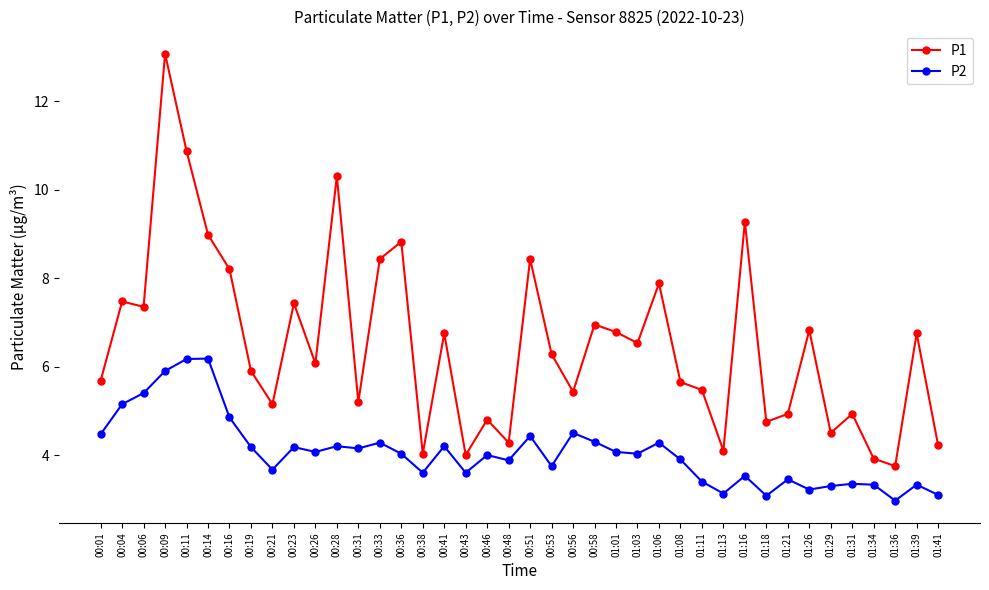

True or false: P2 and P1 cross at least once.

False